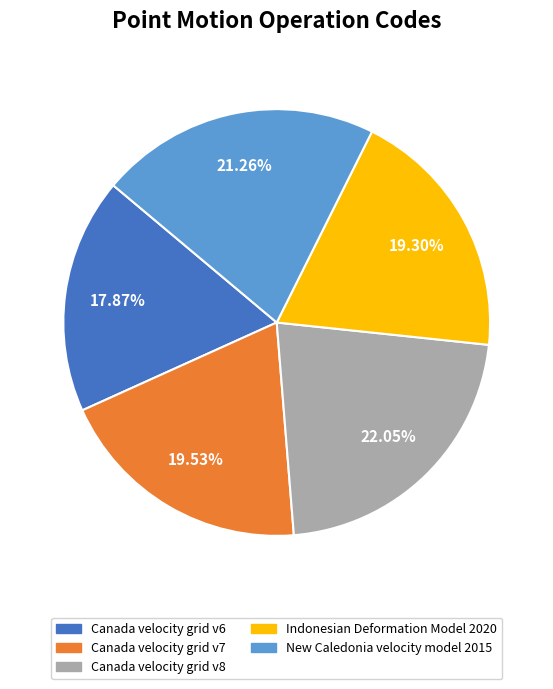

Is there any slice that represents more than half of the pie?

No